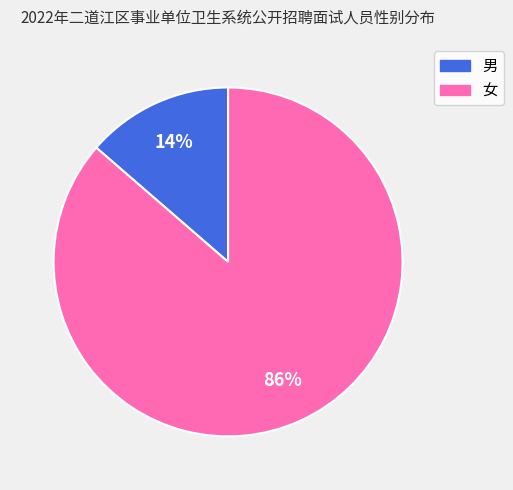

To the nearest percent, what portion does 女 represent?

86%